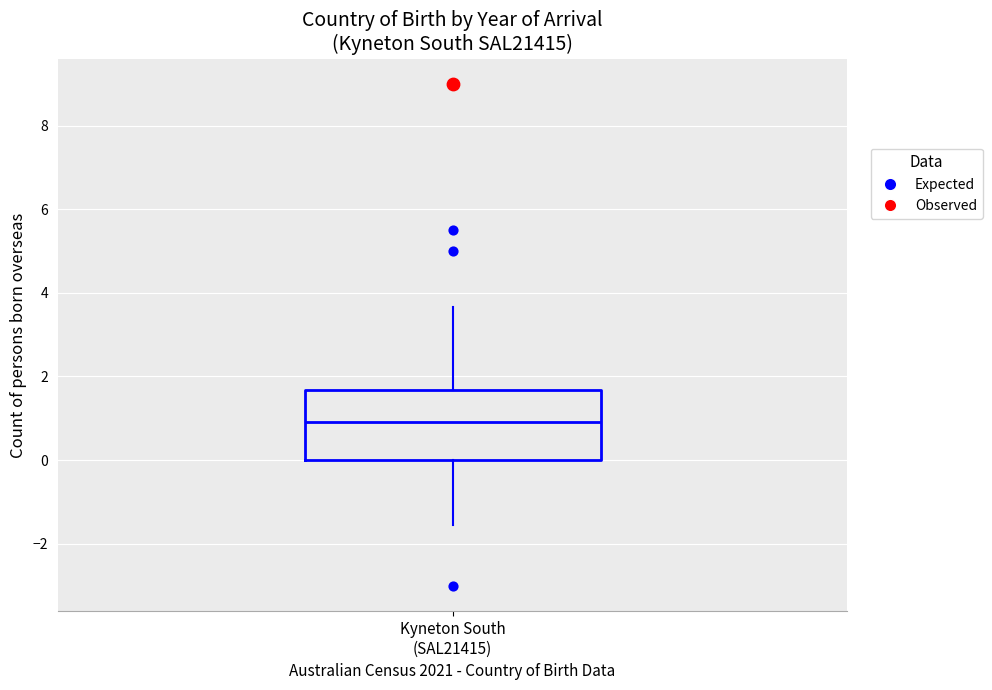

Read this box plot against the y-axis: the position of the median line, the range covered by the box, and the ends of both whiskers. The values are not printed on the chart, so give them approximately, as read against the axis.

median 1.0, box 0.0 to 1.6, whiskers -1.6 to 3.6